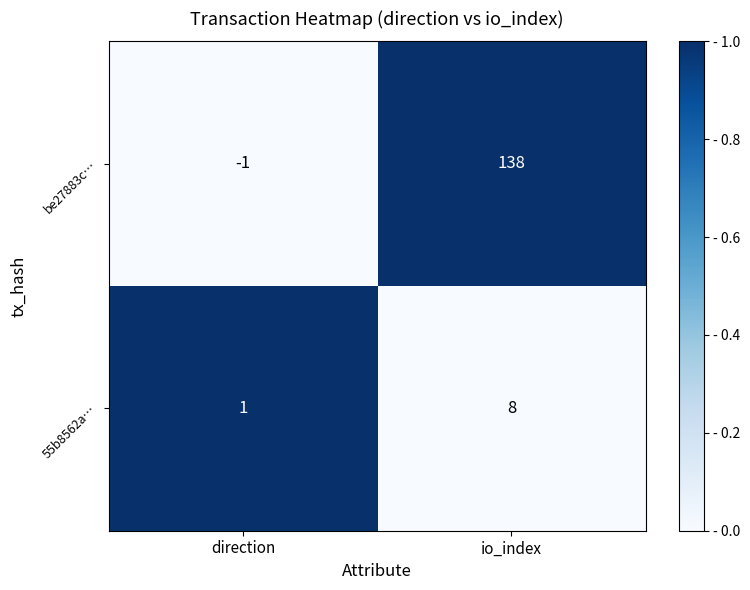

Reading right to left, list all the values displayed in this chart.

be27883c…: io_index=138	direction=-1
55b8562a…: io_index=8	direction=1